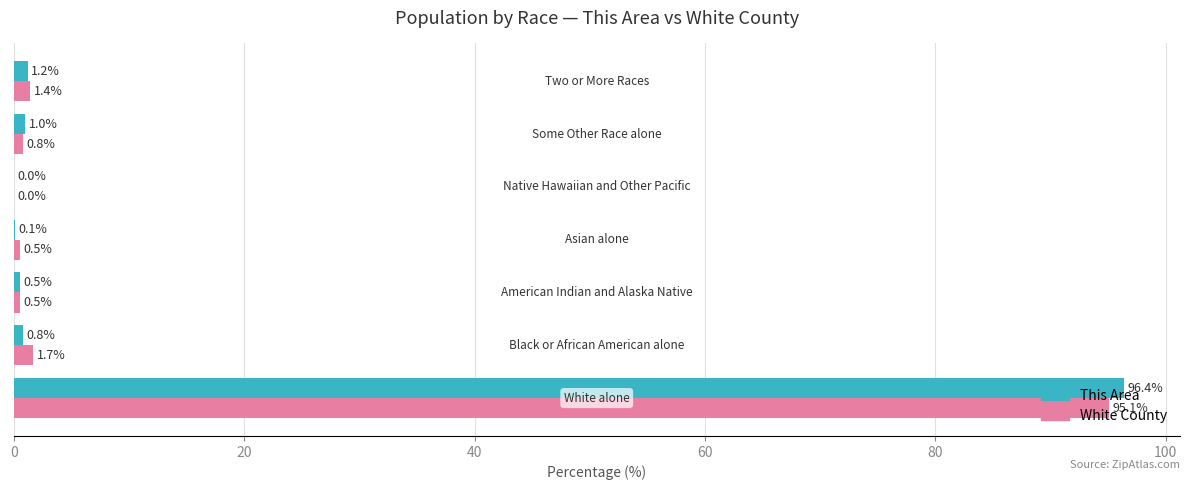

What is the highest value of the This Area series?

96.4